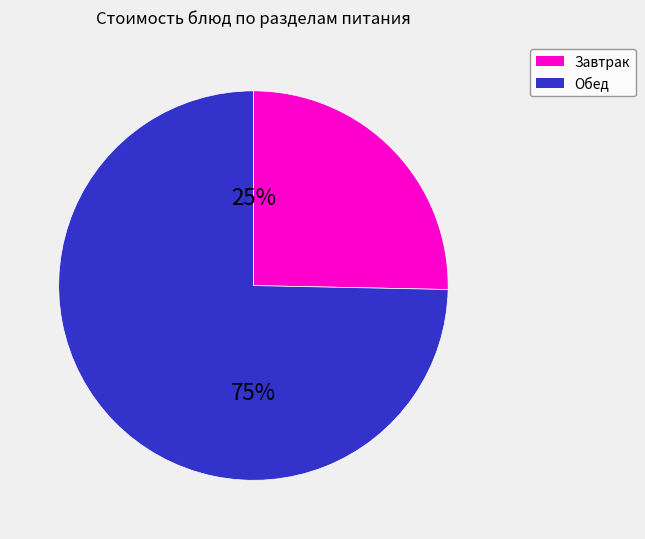

Does any single category account for the majority?

Yes